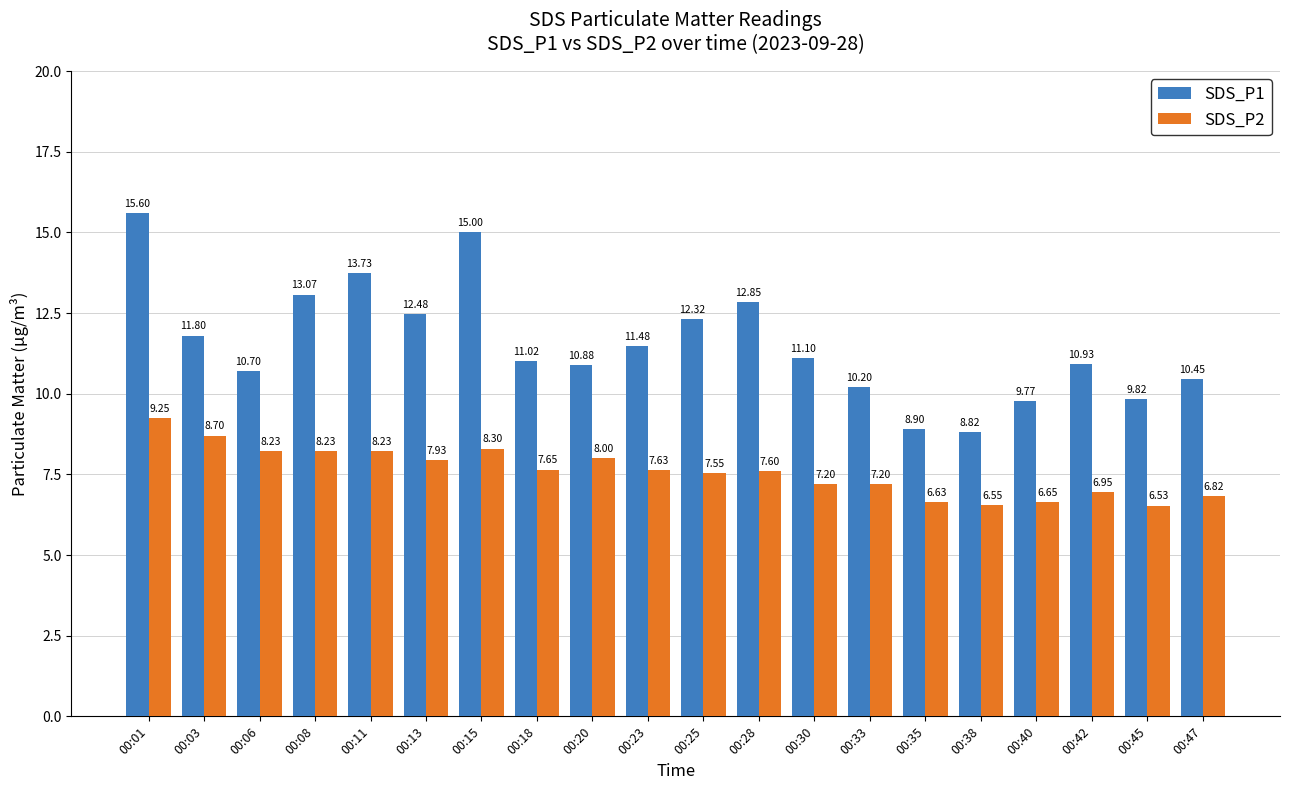

Is the value of SDS_P1 at 00:28 greater than the value of SDS_P2 at 00:30?

Yes